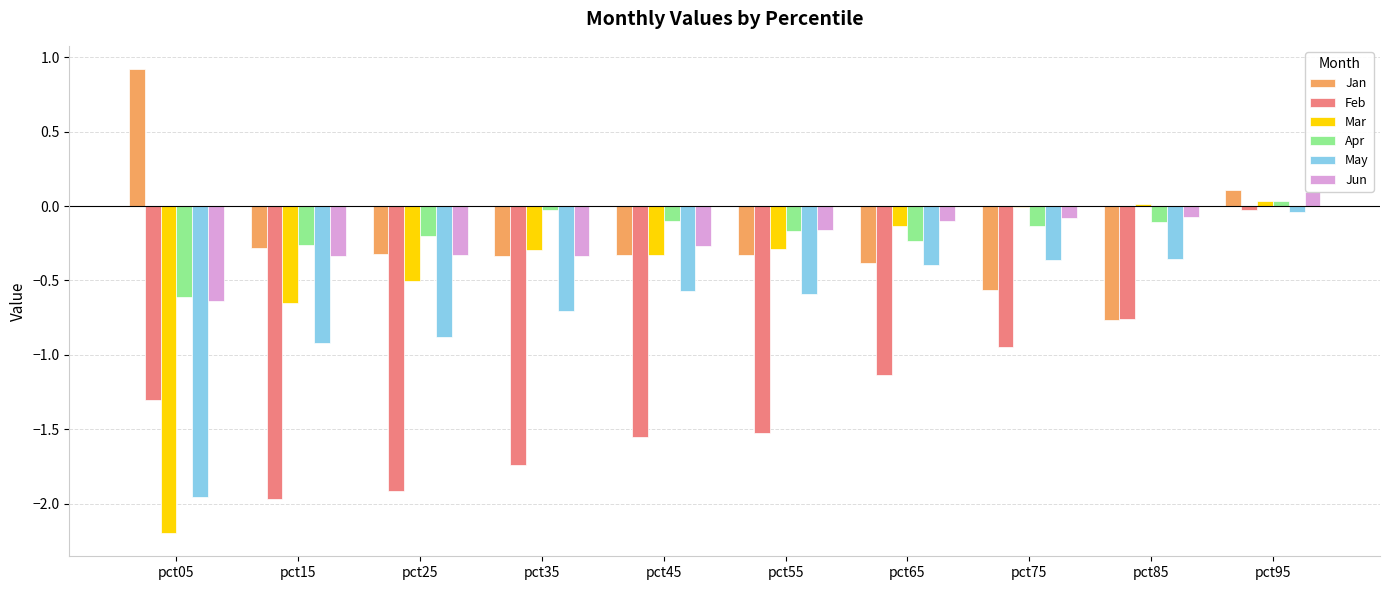

How many values in the Jun series exceed 0?

1